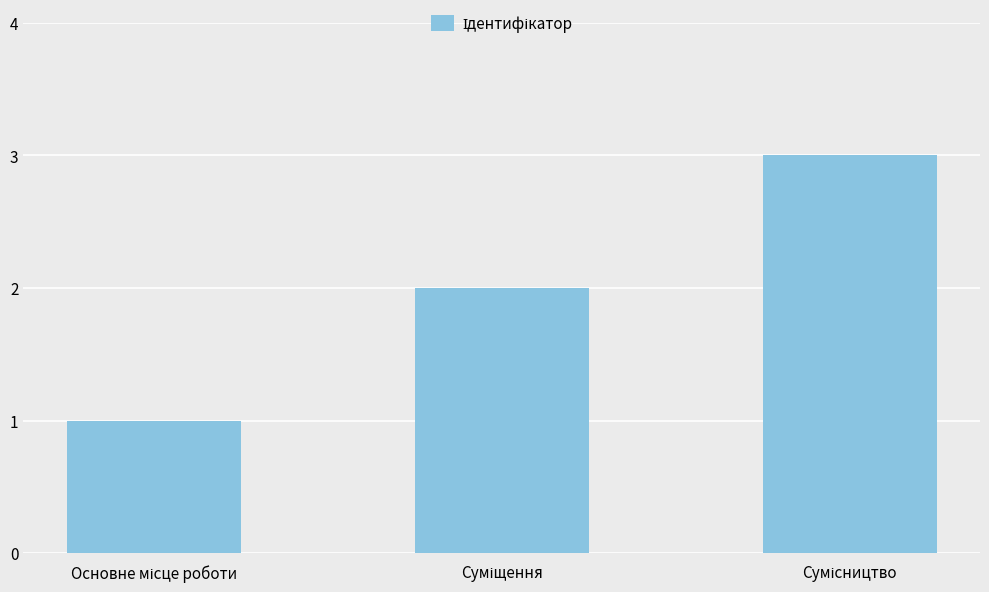

What is the sum of all values?

6